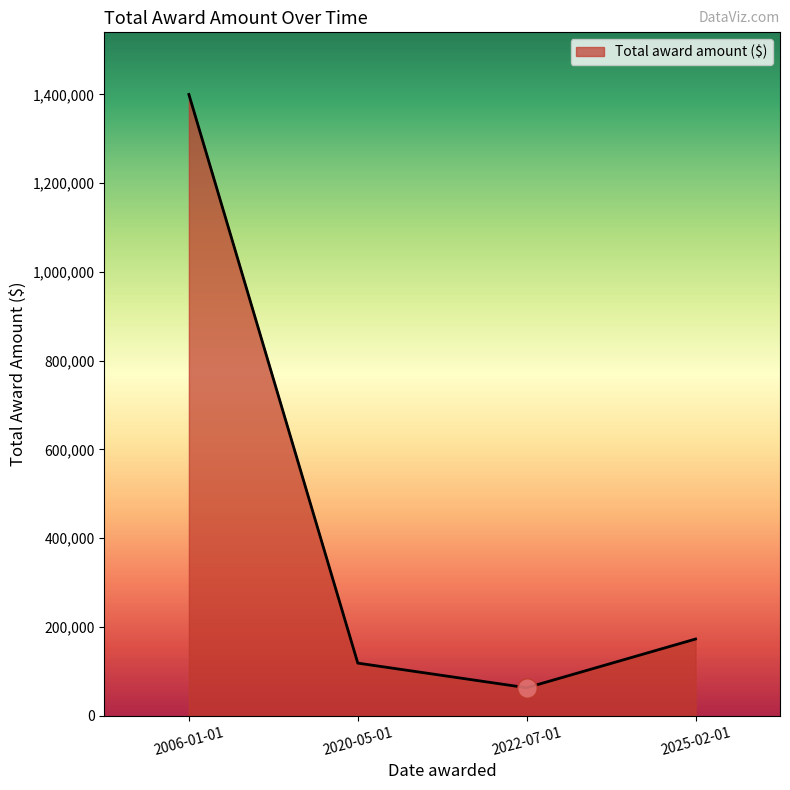

Reading left to right, list all the values displayed in this chart.

2006-01-01=1400000	2020-05-01=118511	2022-07-01=62991	2025-02-01=172787